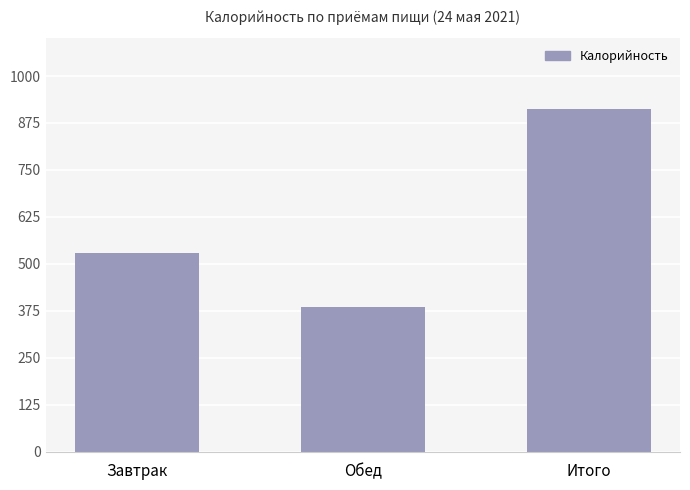

What is the sum of all values?

1826.2